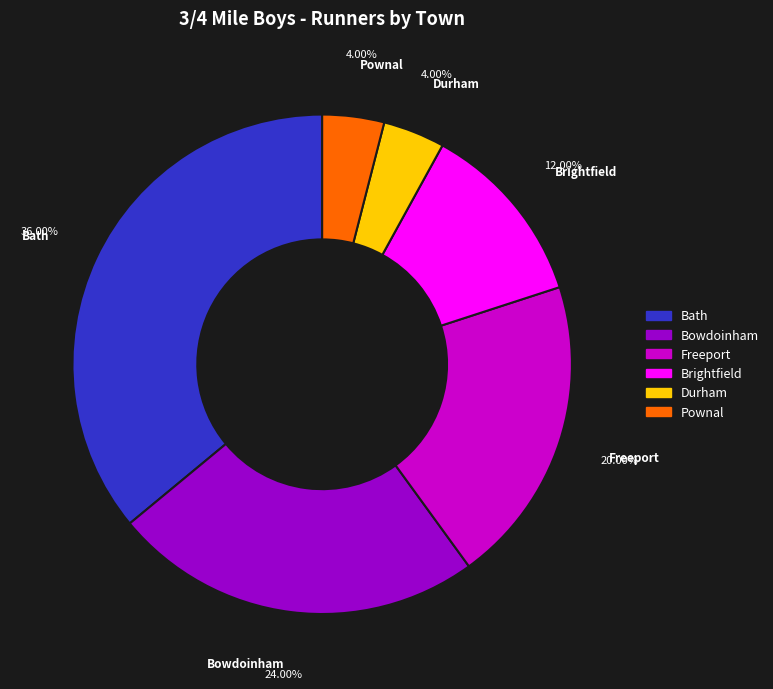

True or false: Freeport accounts for 20% of the total.

True